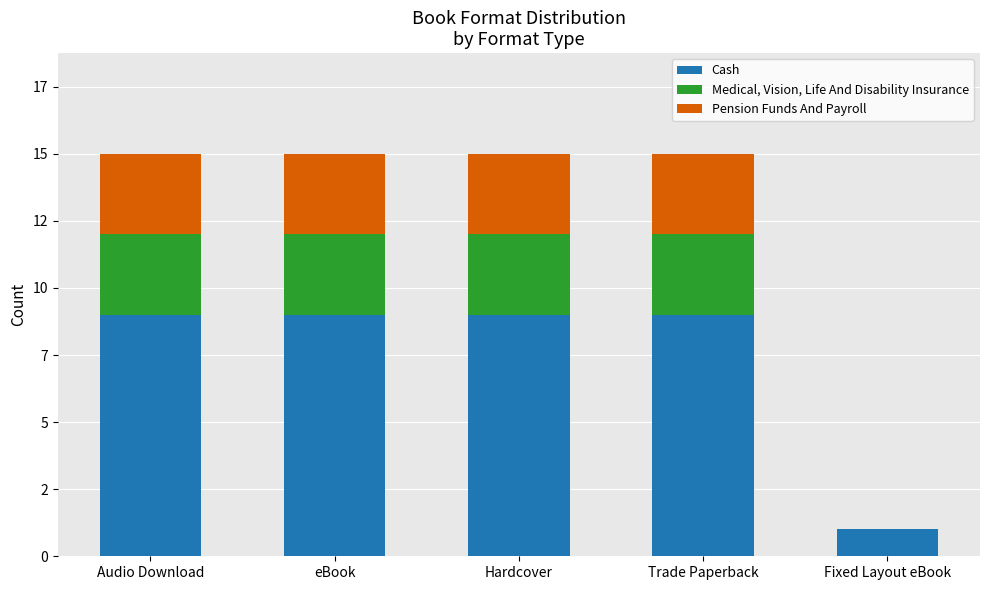

Are the bars grouped side by side (vs. stacked)?

No